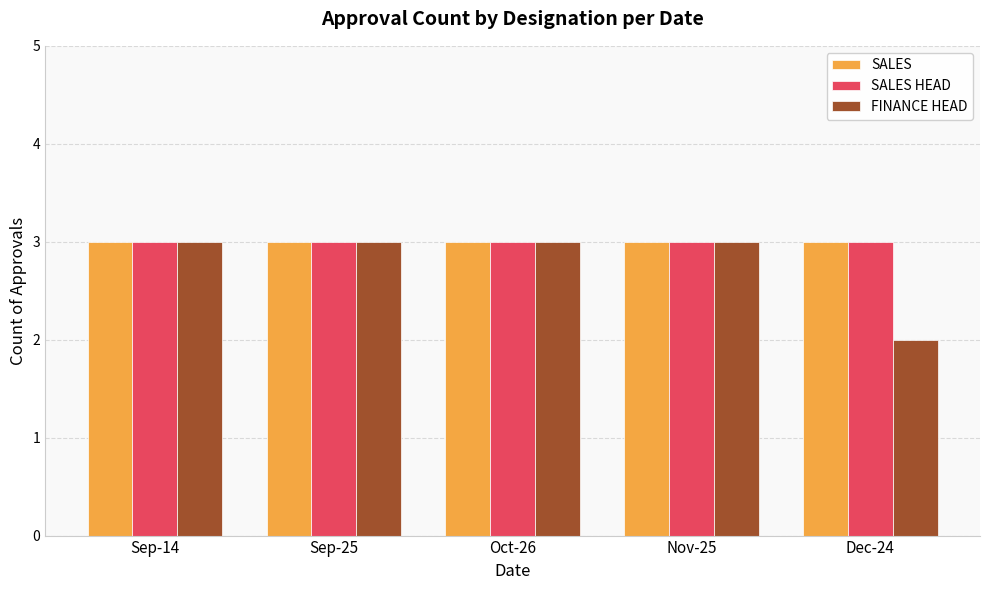

At how many categories does at least one series exceed 2?

5